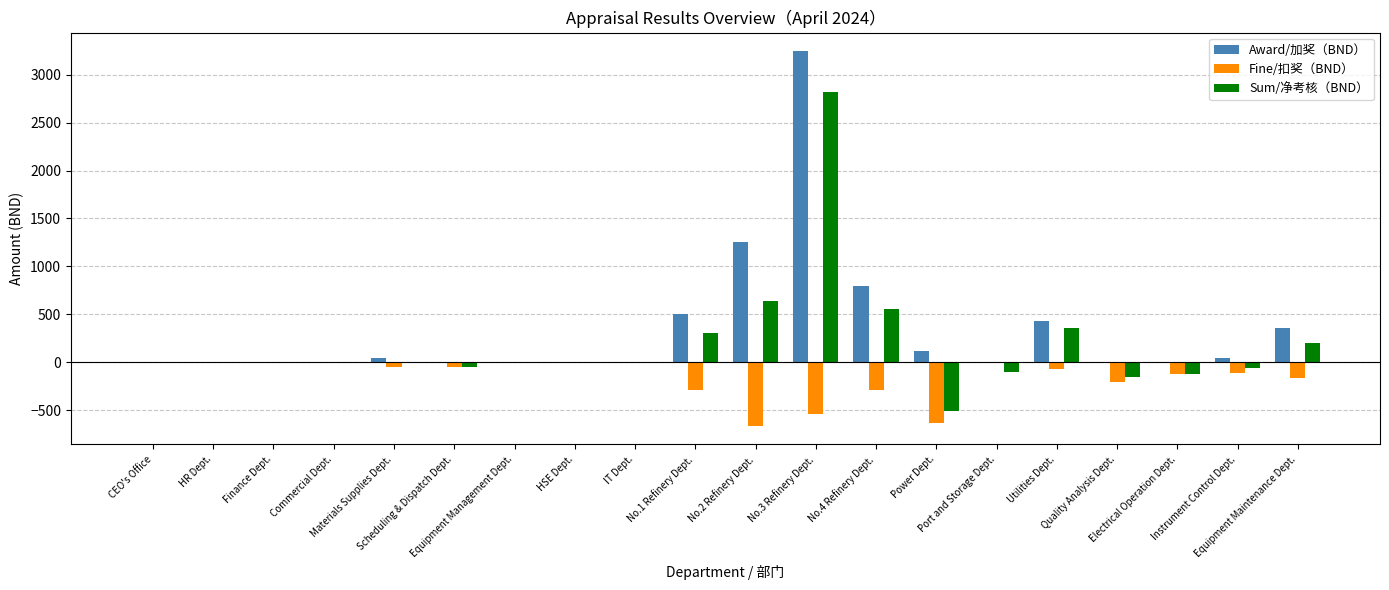

Which series has the largest total across all categories?

Award/加奖（BND）